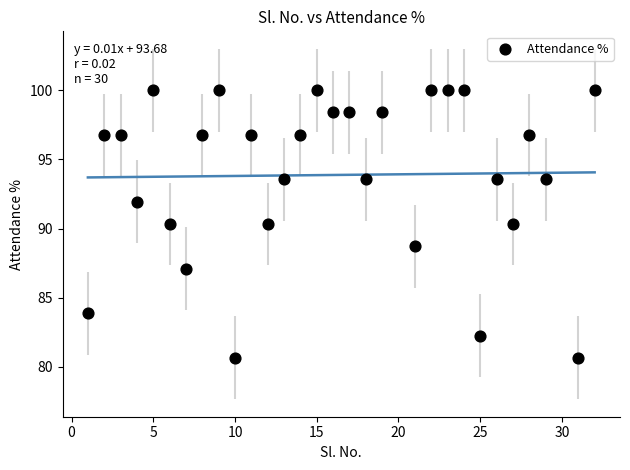

What is the range of X values (max minus min)?

31.0